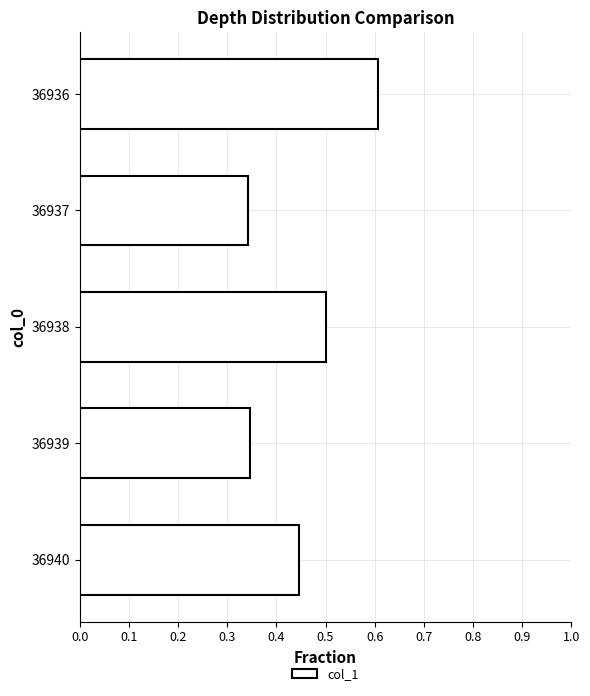

What is the sum of all values?

2.2